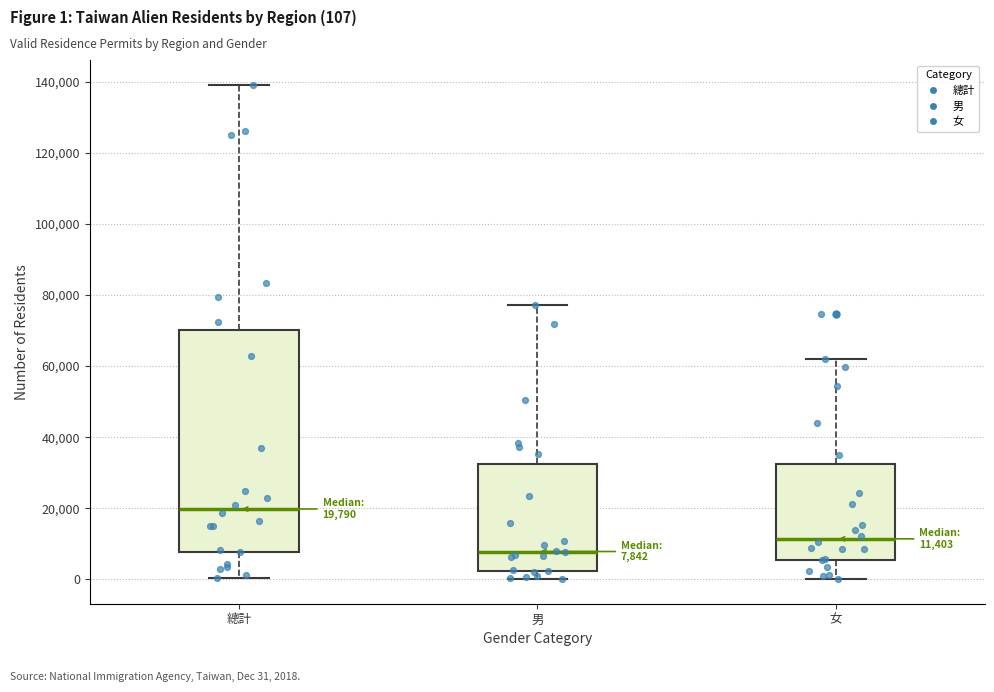

Which box's median line is the highest?

總計